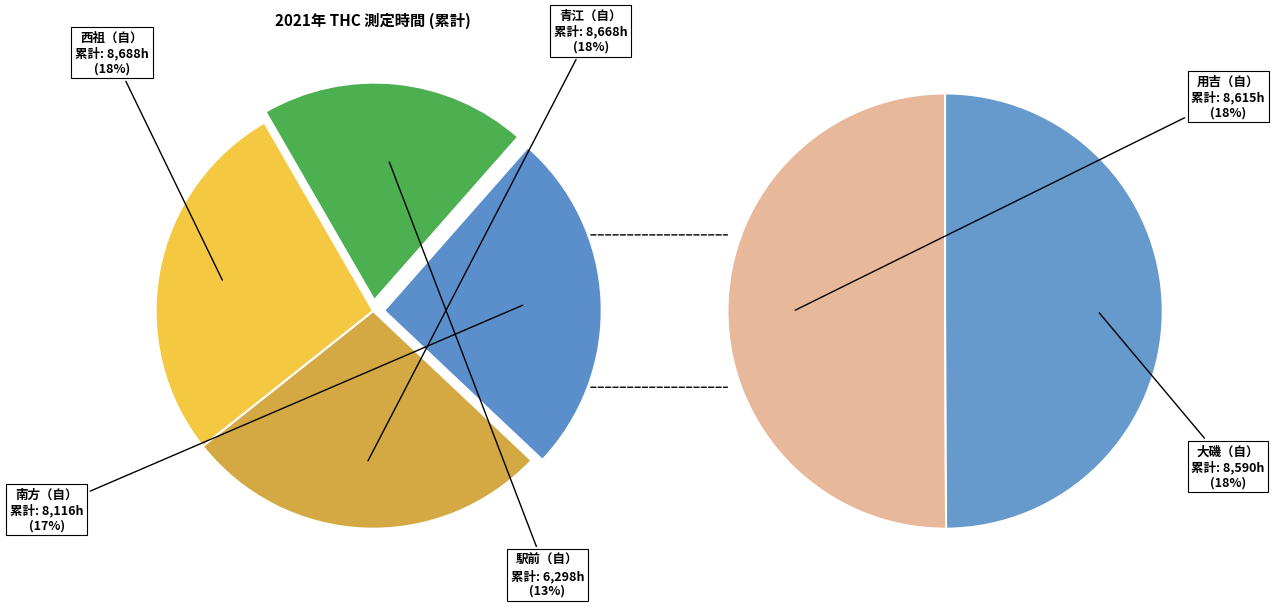

Rank the categories by value from lowest to highest.

駅前（自）, 南方（自）, 大磯（自）, 用吉（自）, 青江（自）, 西祖（自）